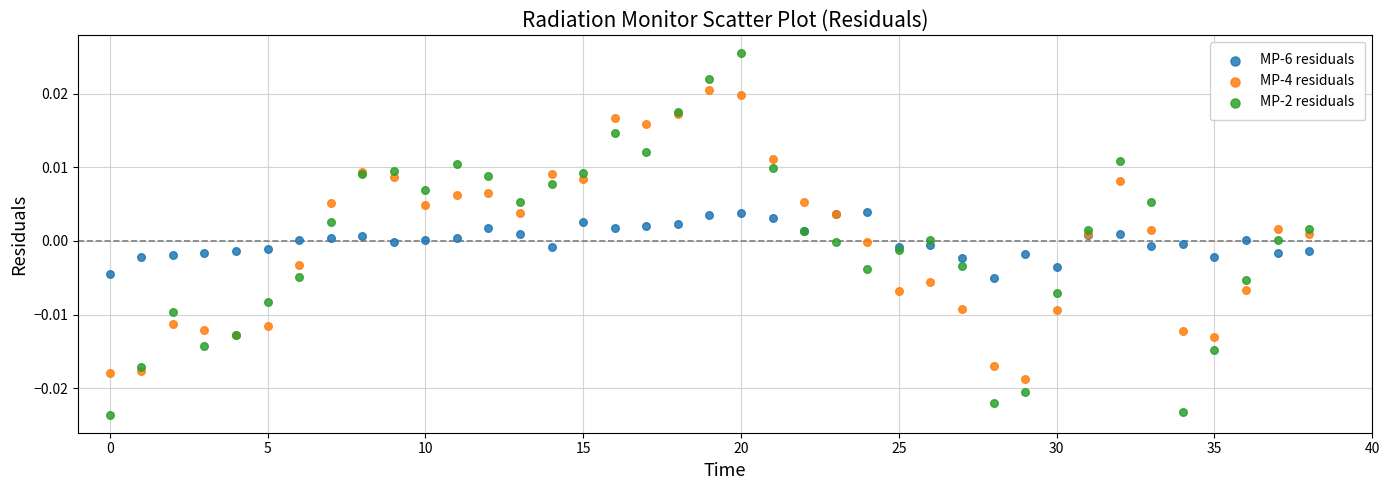

Which series reaches the maximum Y coordinate?

MP-2 residuals